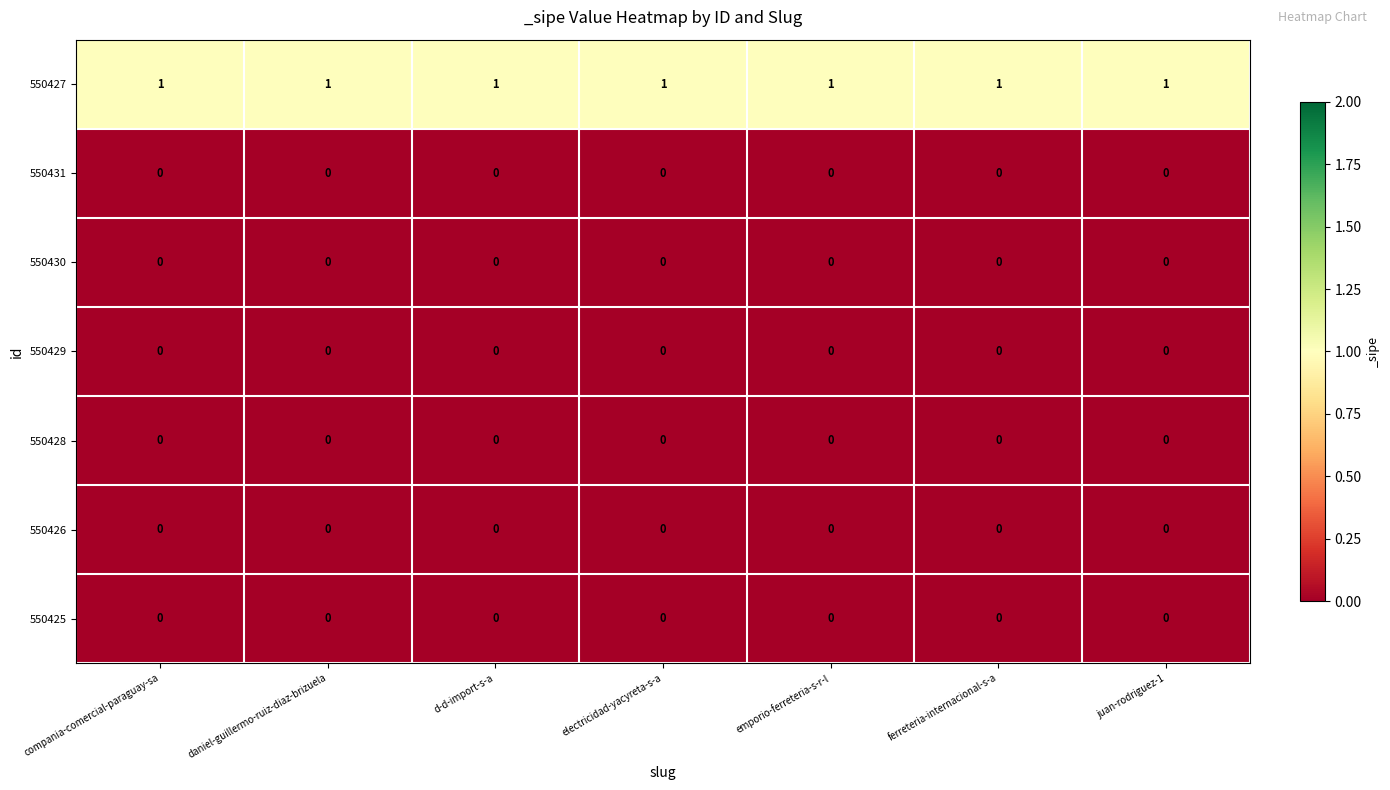

What is the difference between the highest and lowest values at emporio-ferreteria-s-r-l?

1